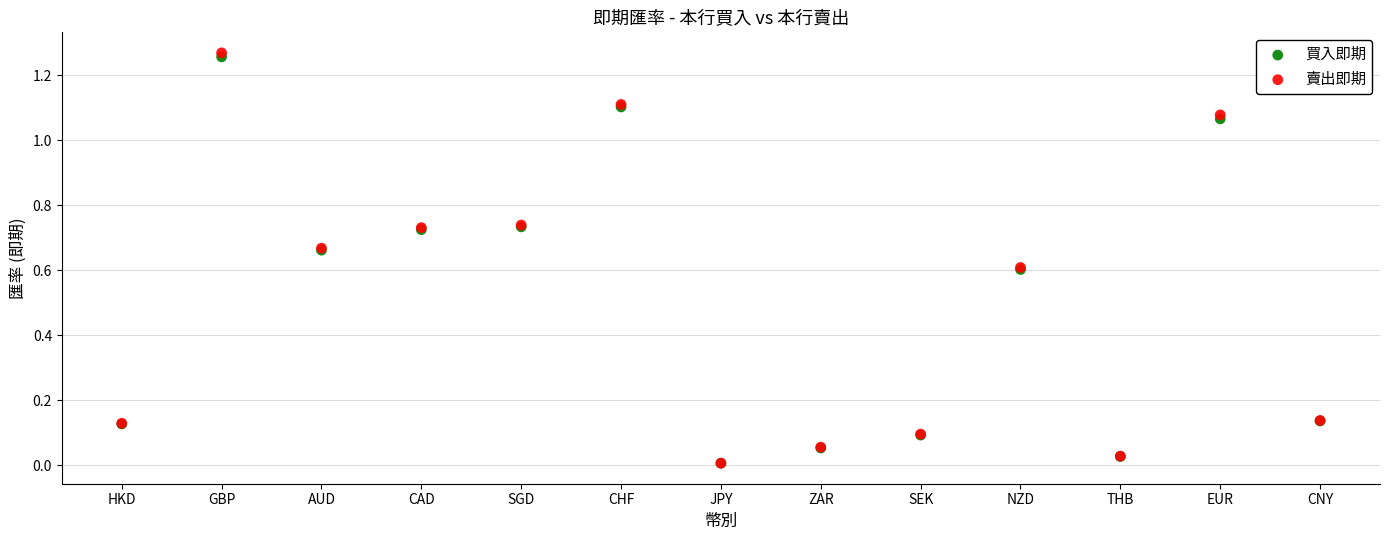

What are all the series names shown in the legend?

買入即期, 賣出即期